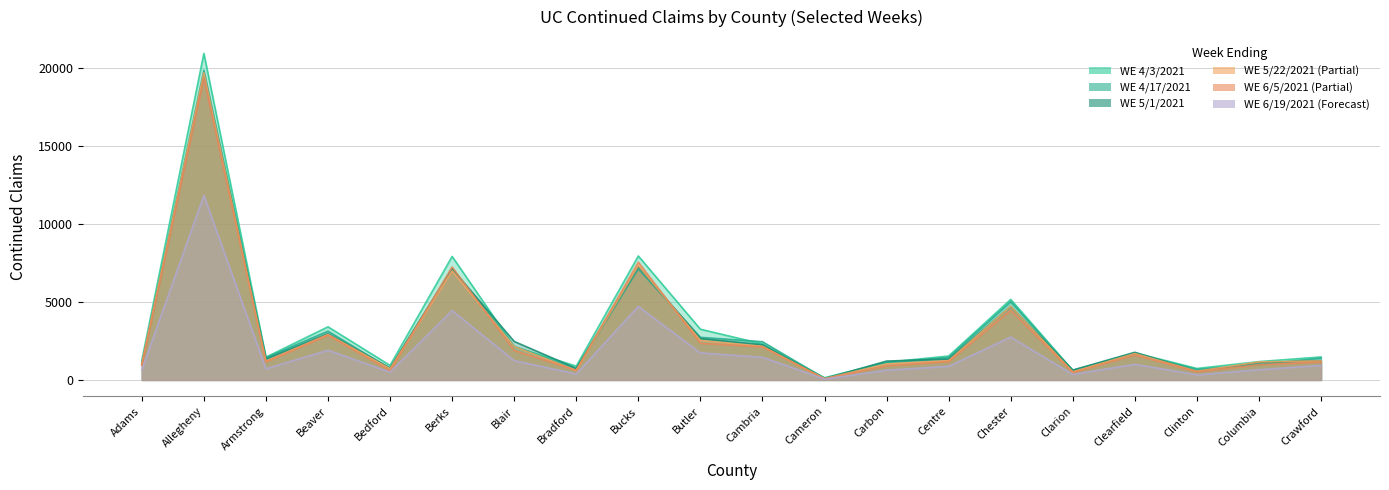

Which series has the largest total across all categories?

WE 4/3/2021